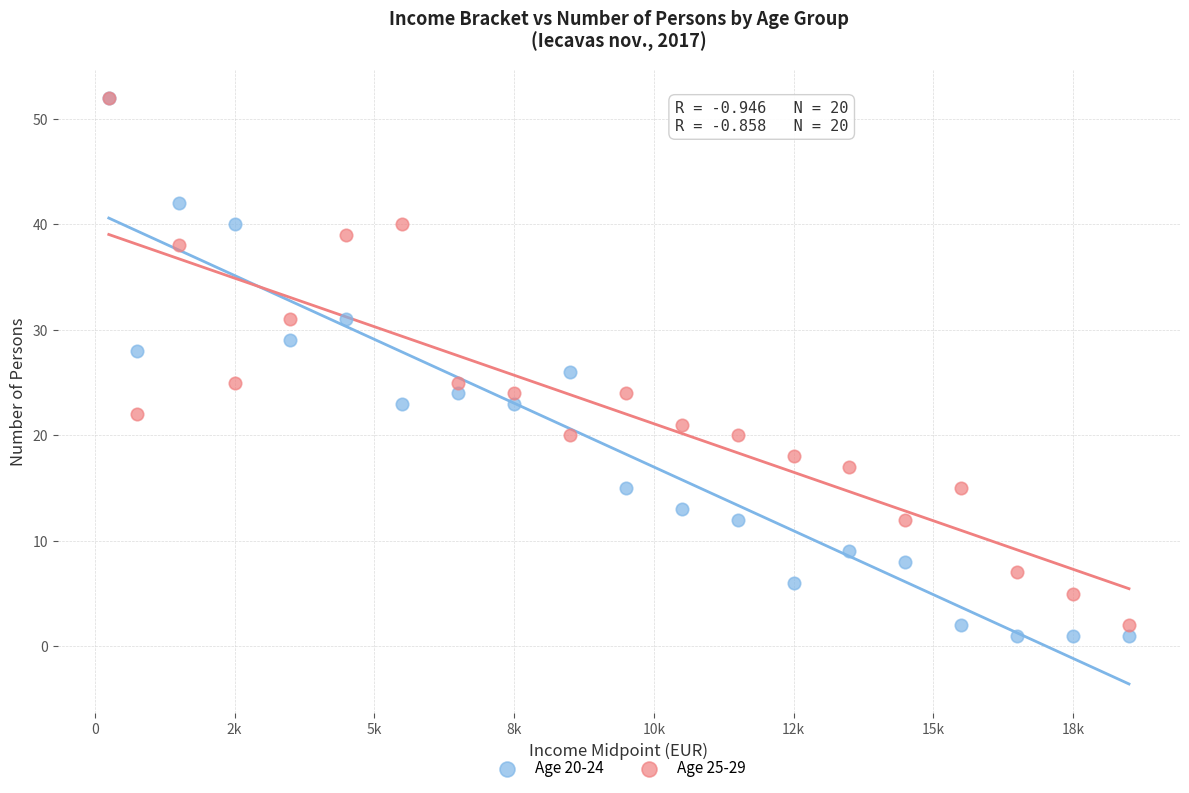

Which series has the widest spread of Y values?

Age 20-24